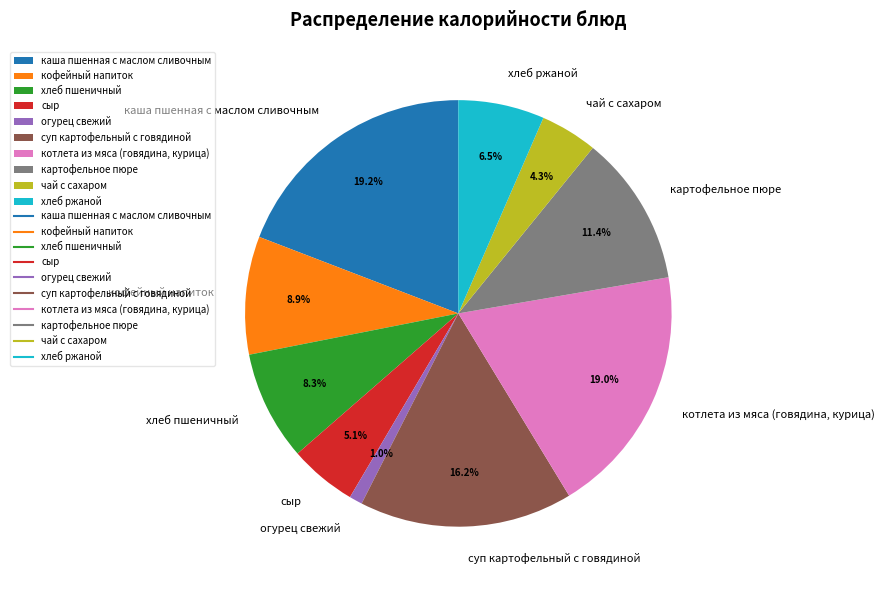

Approximately how many times larger is the value at чай с сахаром compared to котлета из мяса (говядина, курица)?

0.2